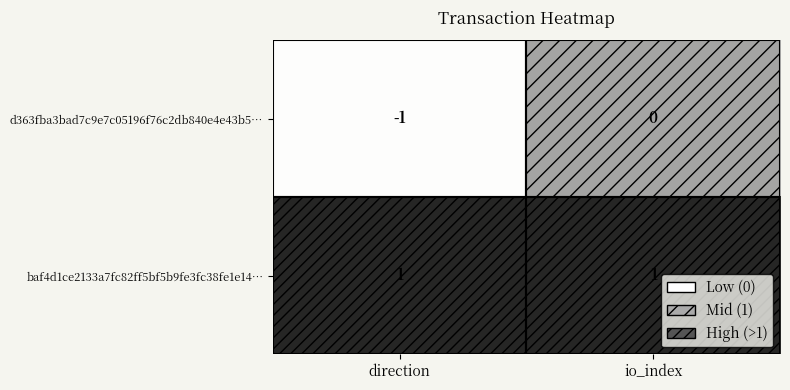

Between direction and io_index, which series saw the biggest shift?

d363fba3bad7c9e7c05196f76c2db840e4e43b5…